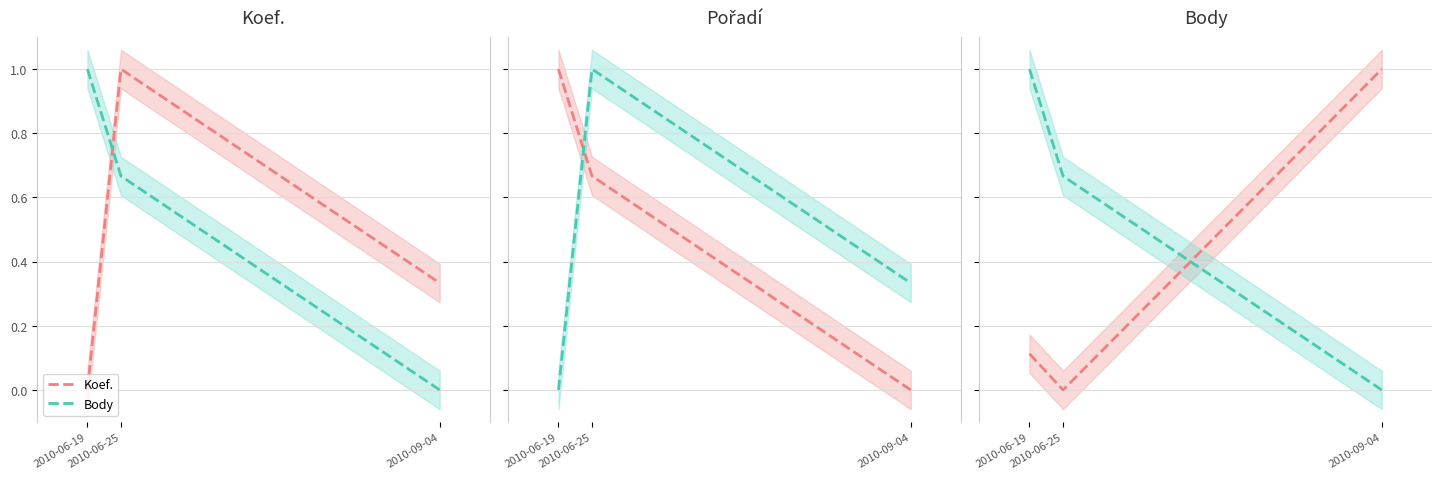

How many lines are shown in the chart?

2